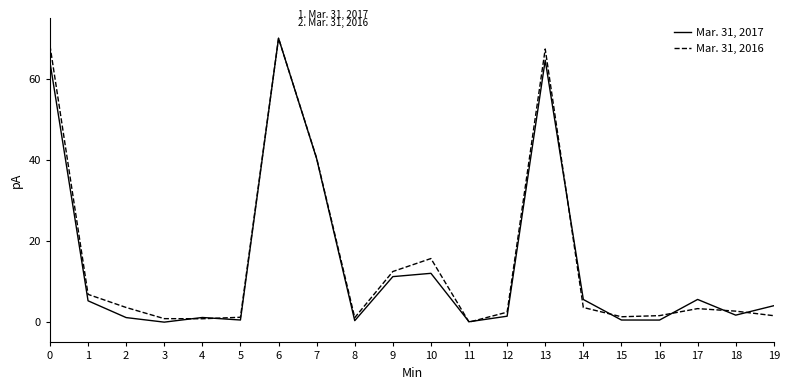

What is the total value across all series at 12?

3.9